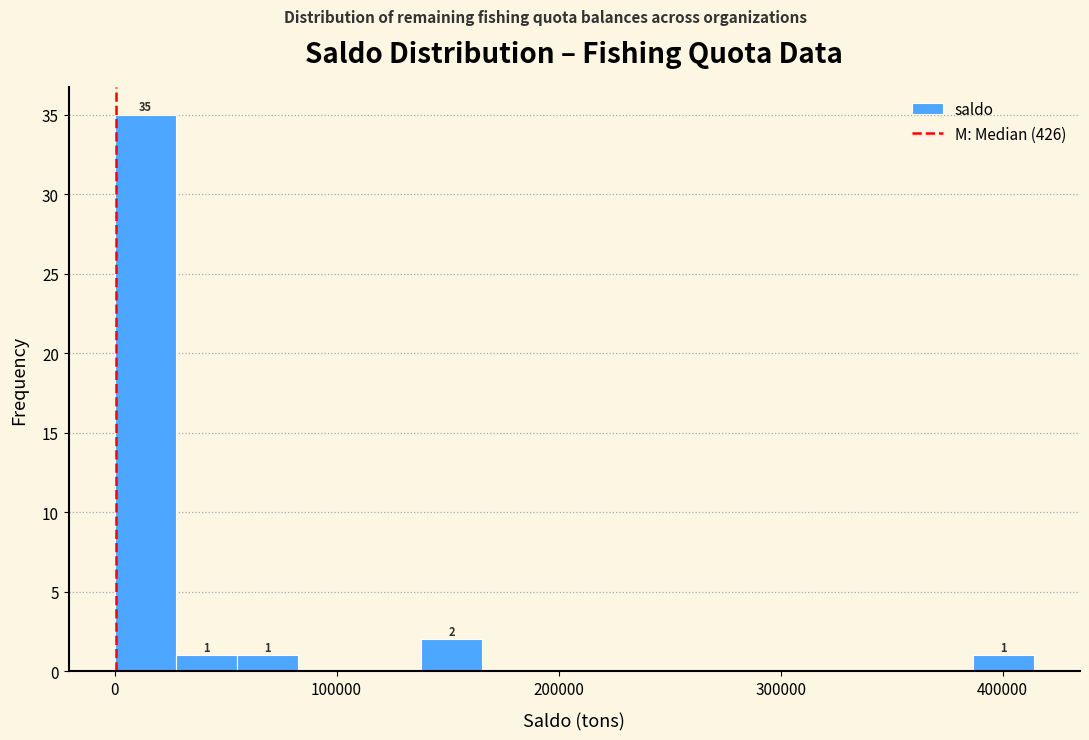

Read against the x-axis, roughly where is the centre of the tallest bar?

10000